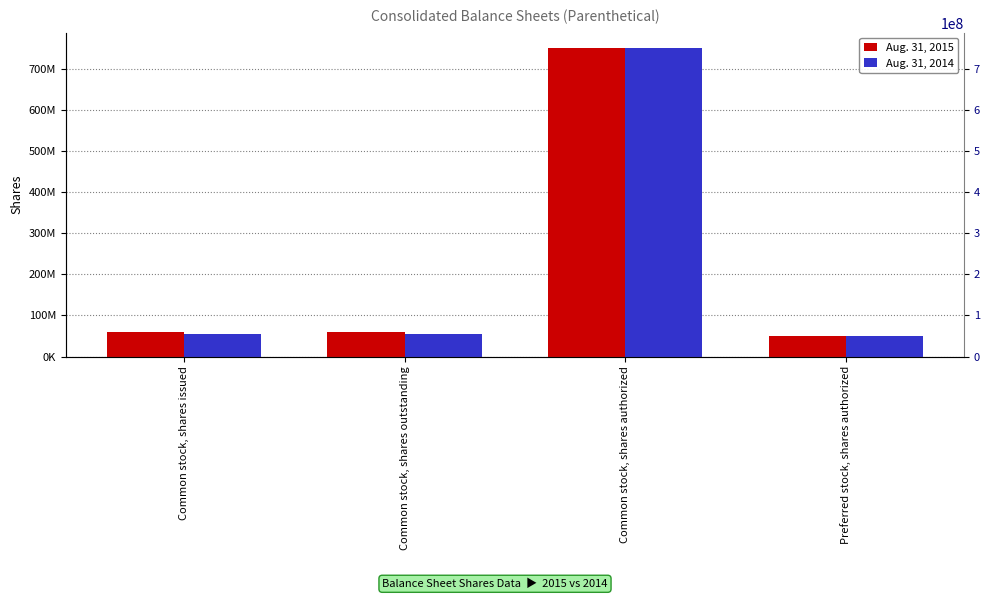

What are all the series names shown in the legend?

Aug. 31, 2015, Aug. 31, 2014